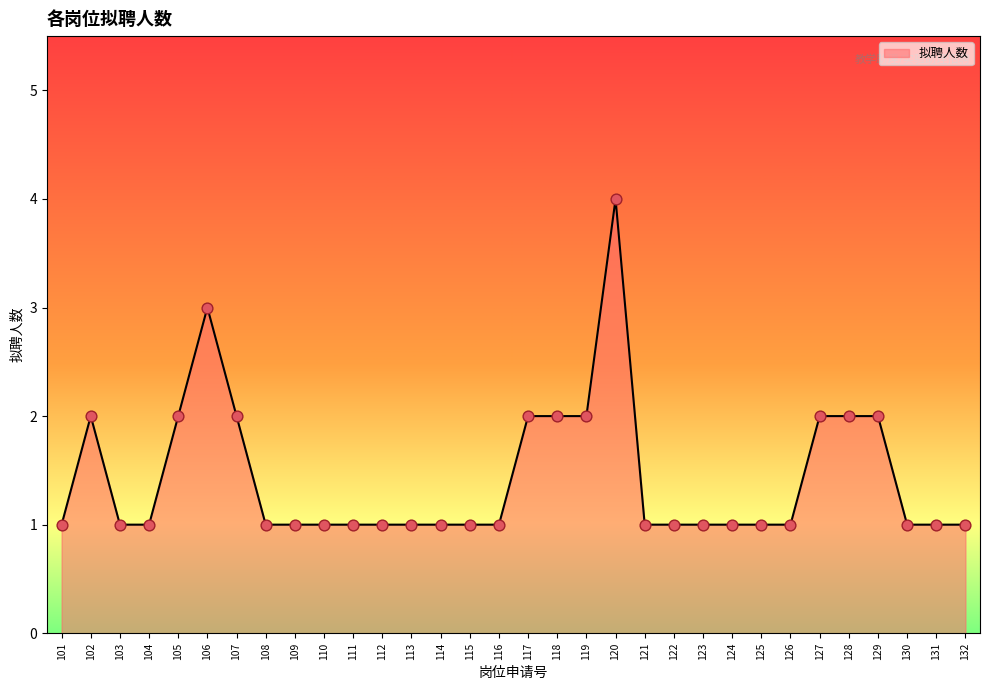

Between 124 and 129, which is larger?

129